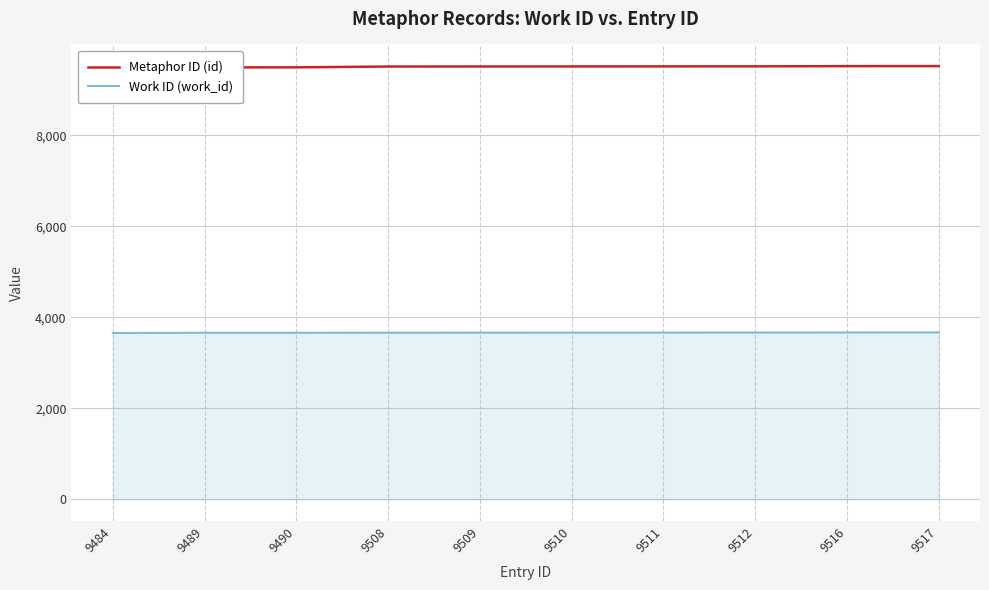

Does the chart display data point markers on the line(s)?

No